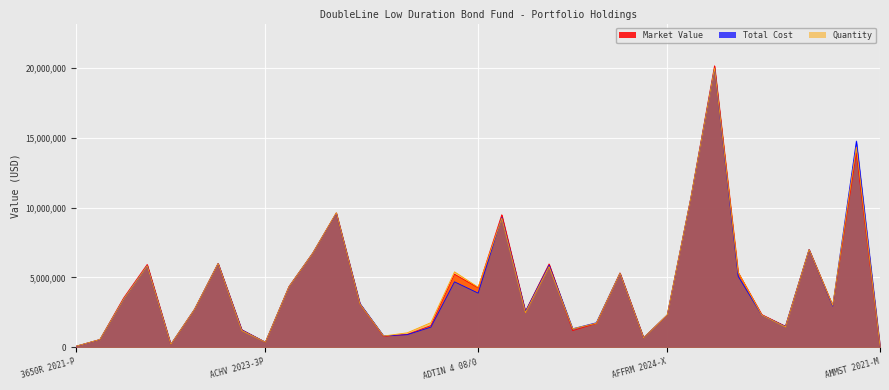

What is the difference between the maximum and minimum values in the Total Cost series?

19924275.6